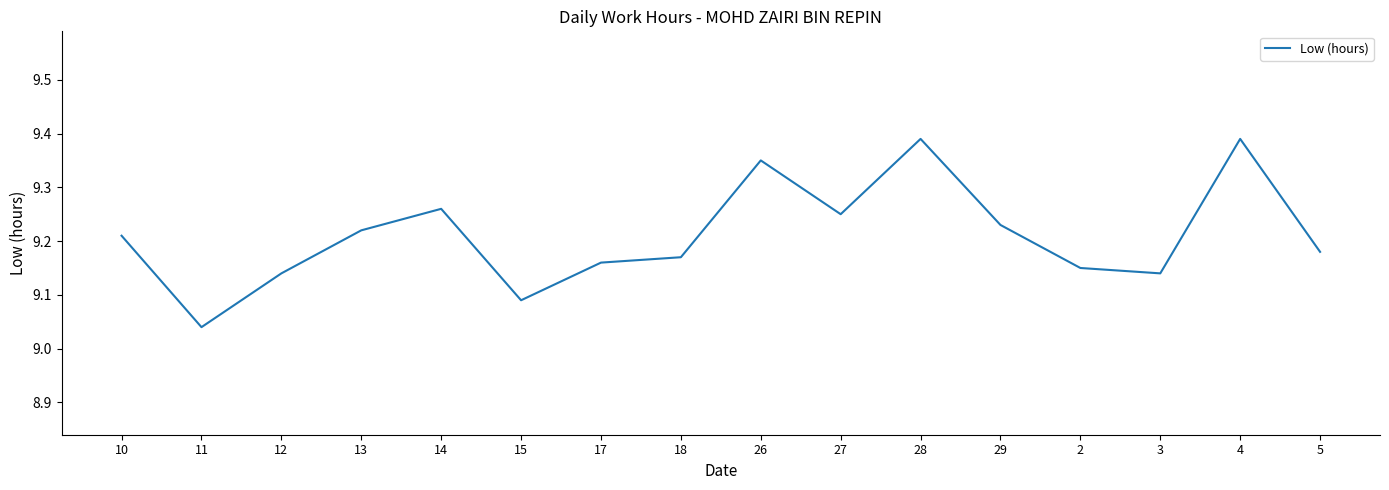

Which category has the lowest value across all series?

11